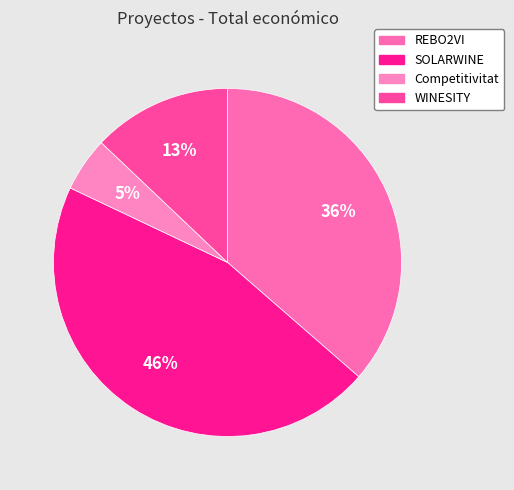

Rank the categories by value from lowest to highest.

Competitivitat, WINESITY, REBO2VI, SOLARWINE